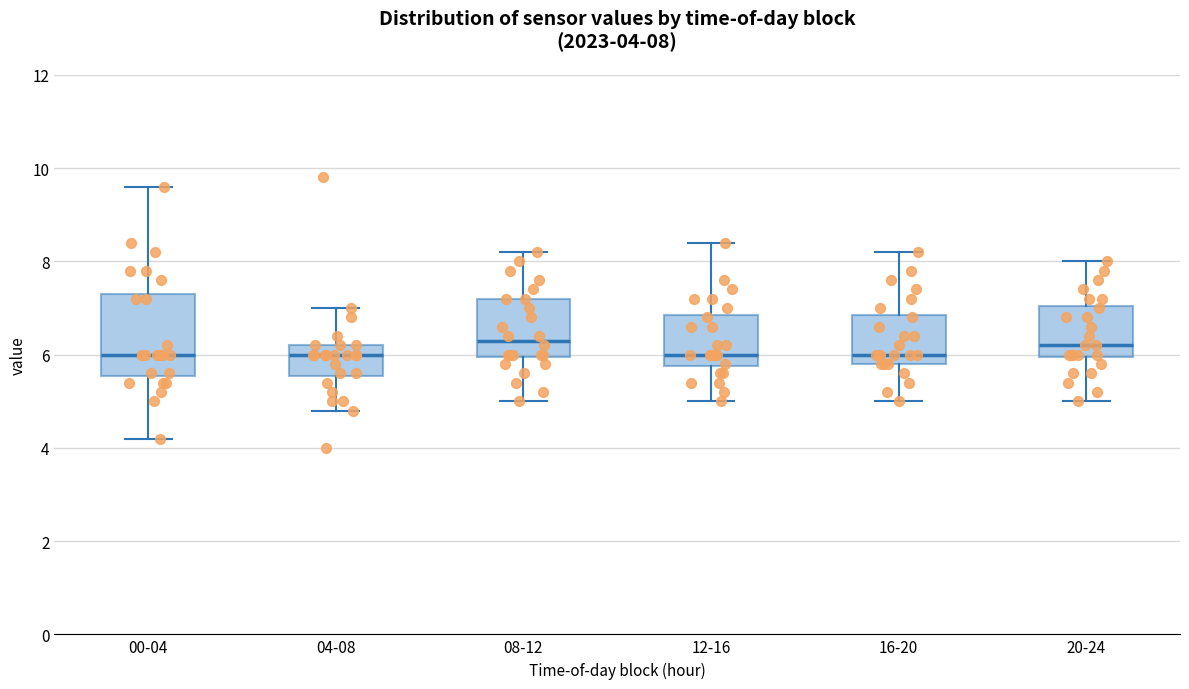

Comparing the boxes themselves (not the whiskers), which one is the tallest?

00-04